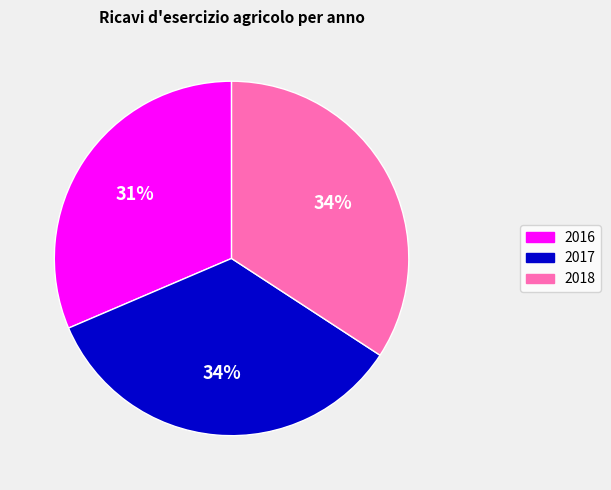

To the nearest percent, what is the average slice percentage?

33%